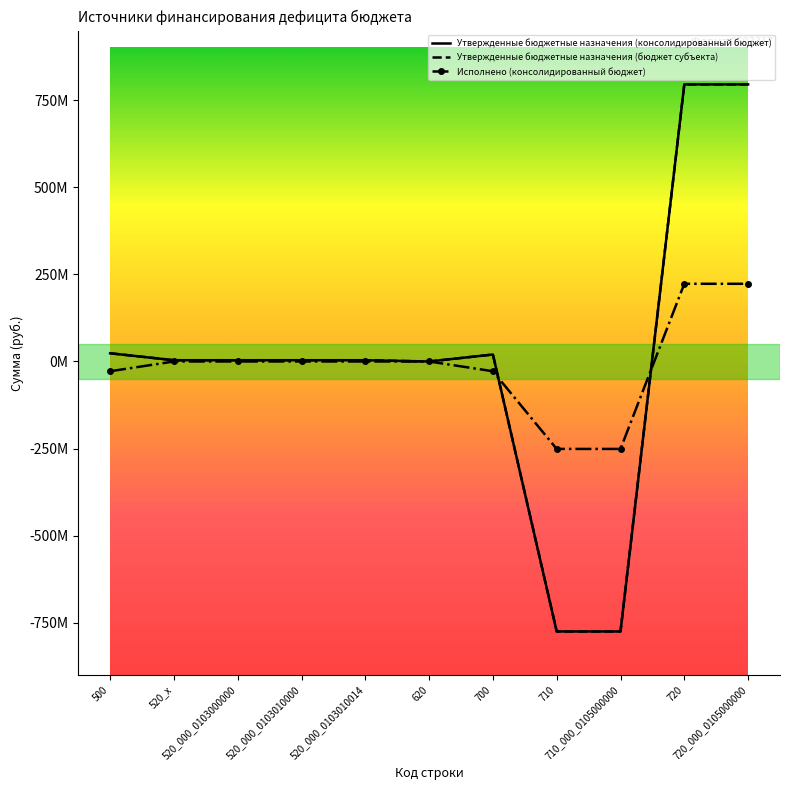

How many data points does each series have?

11